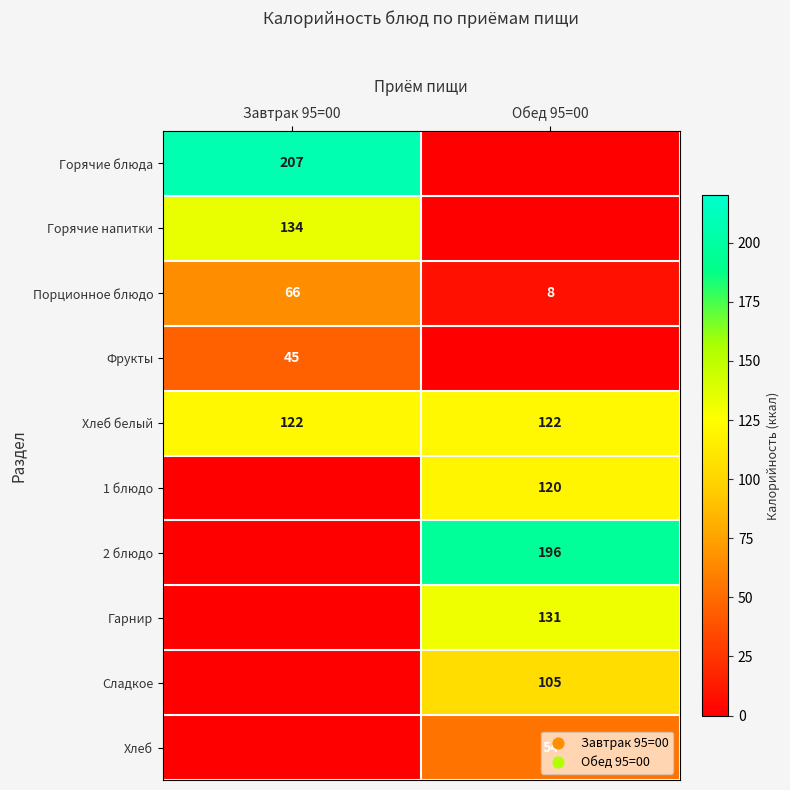

Count the number of data series in this chart.

10